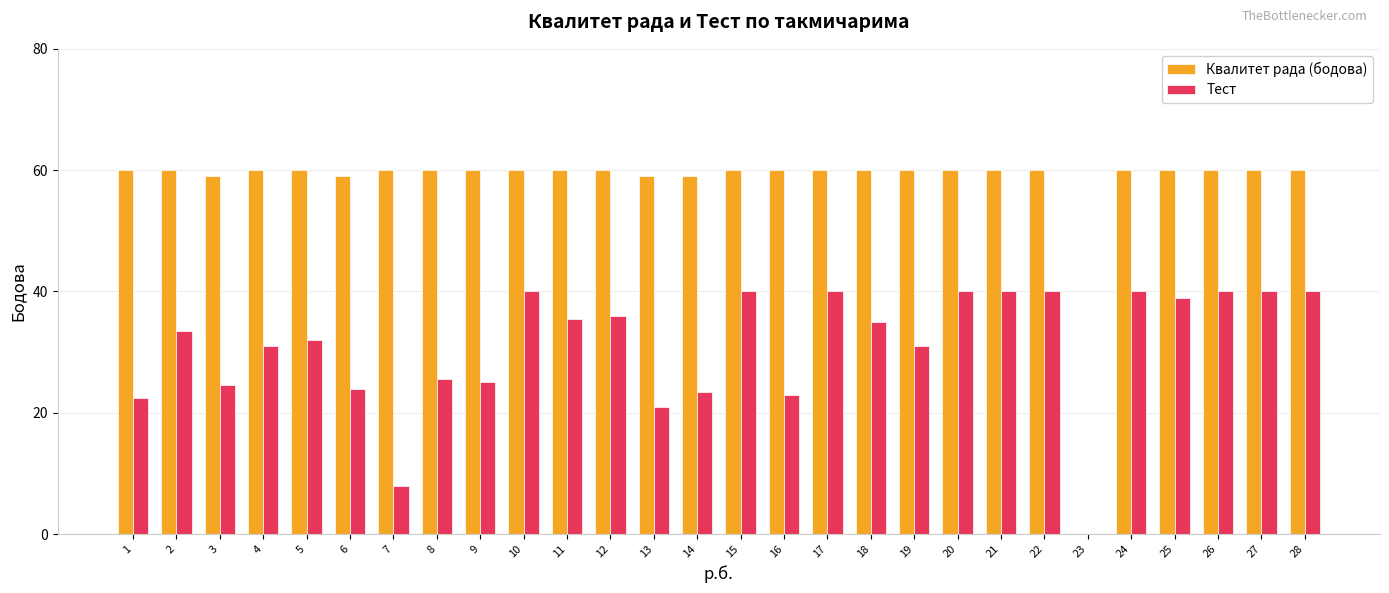

What are all the series names shown in the legend?

Квалитет рада (бодова), Тест